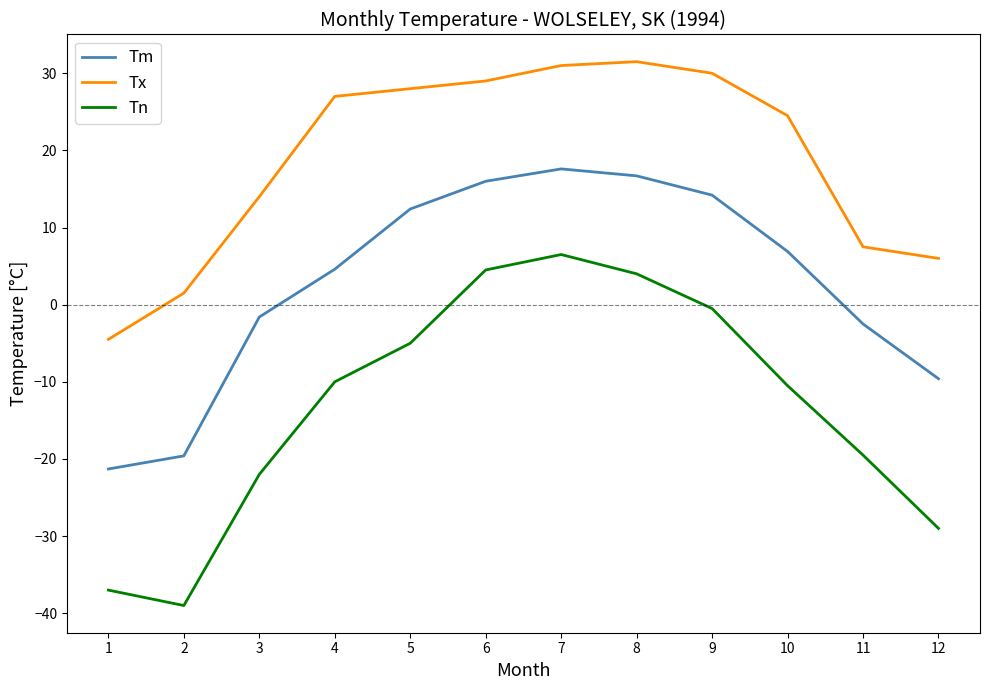

True or false: Tx and Tn cross at least once.

False